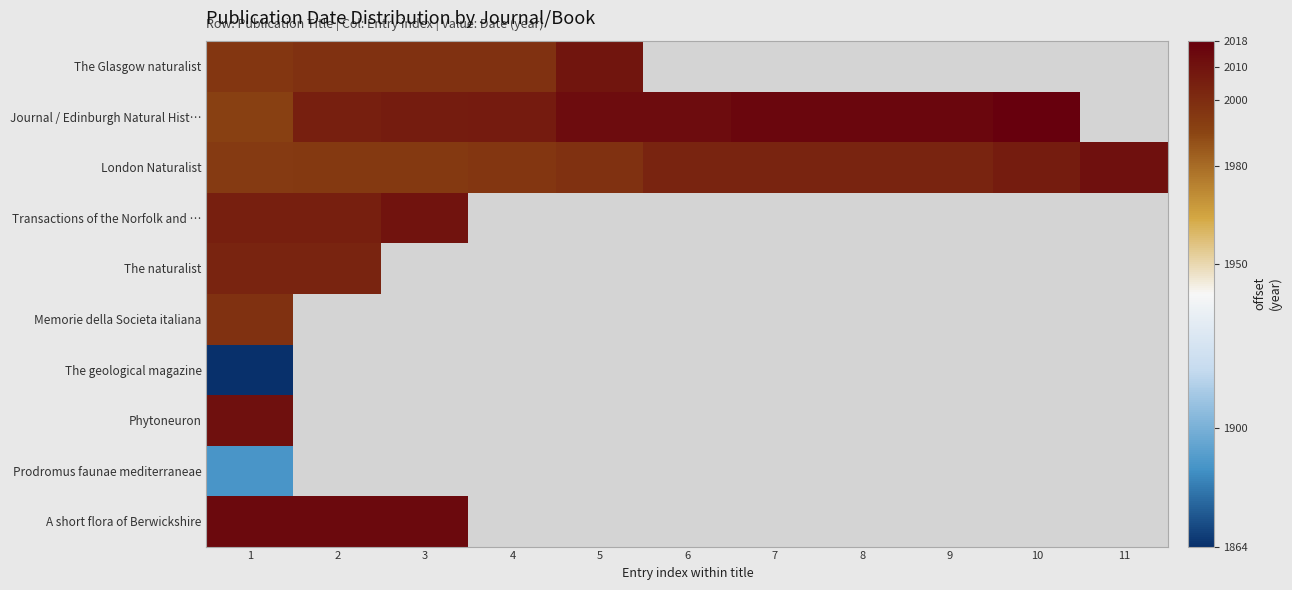

What is the maximum value shown in the chart?

2018.0